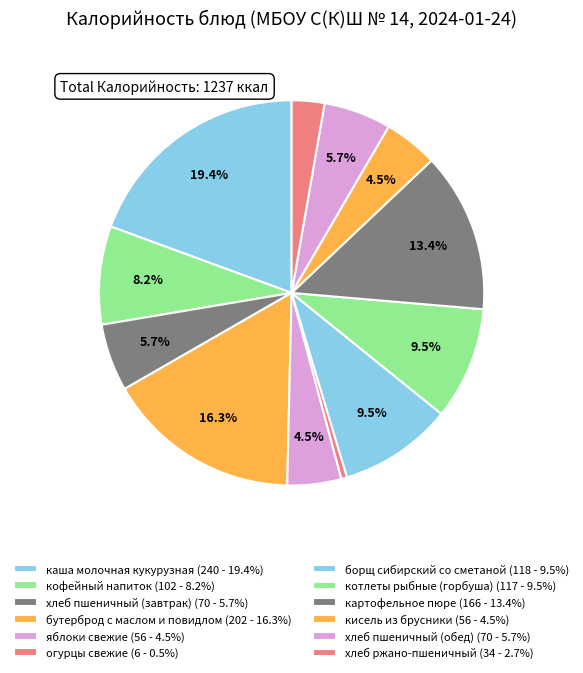

Count the number of slices in the pie.

12